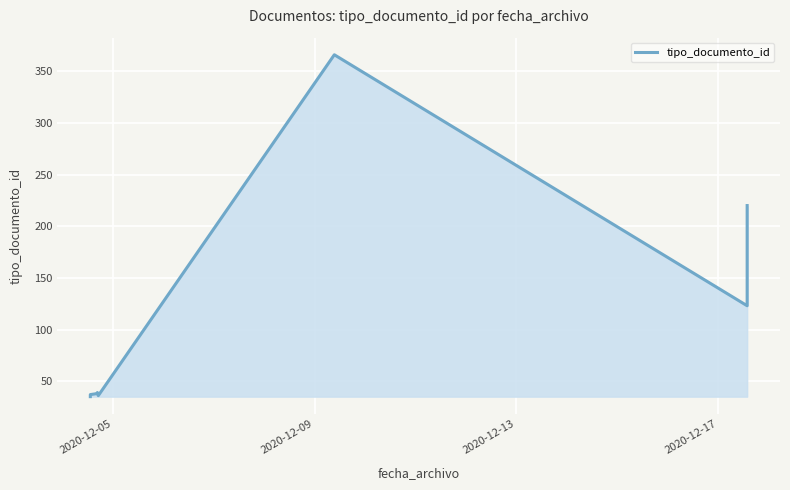

What is the average value?

103